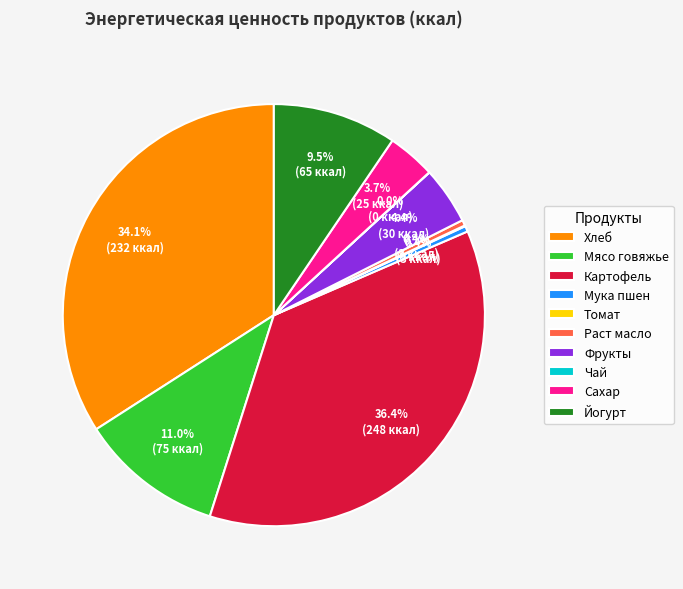

Does any single category account for the majority?

No